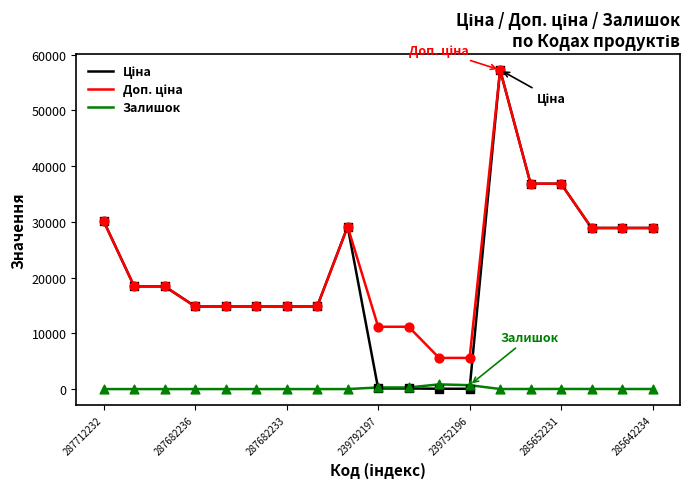

What is the greatest value displayed?

57258.0